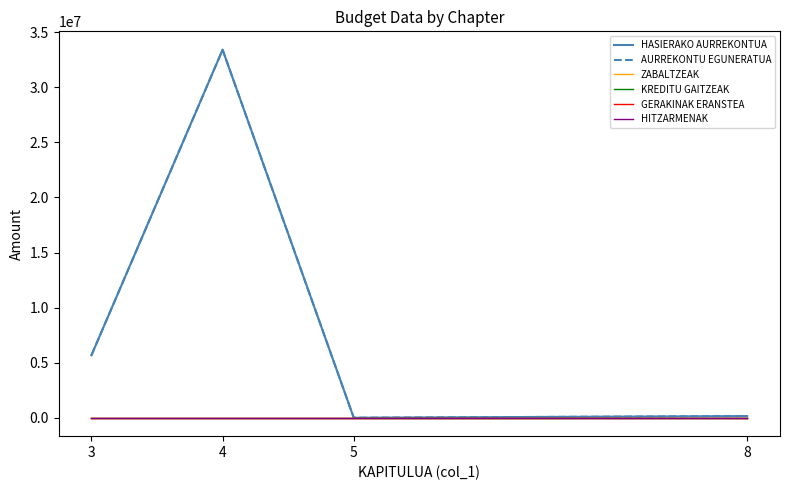

At which label does AURREKONTU EGUNERATUA first exceed 5675761?

4